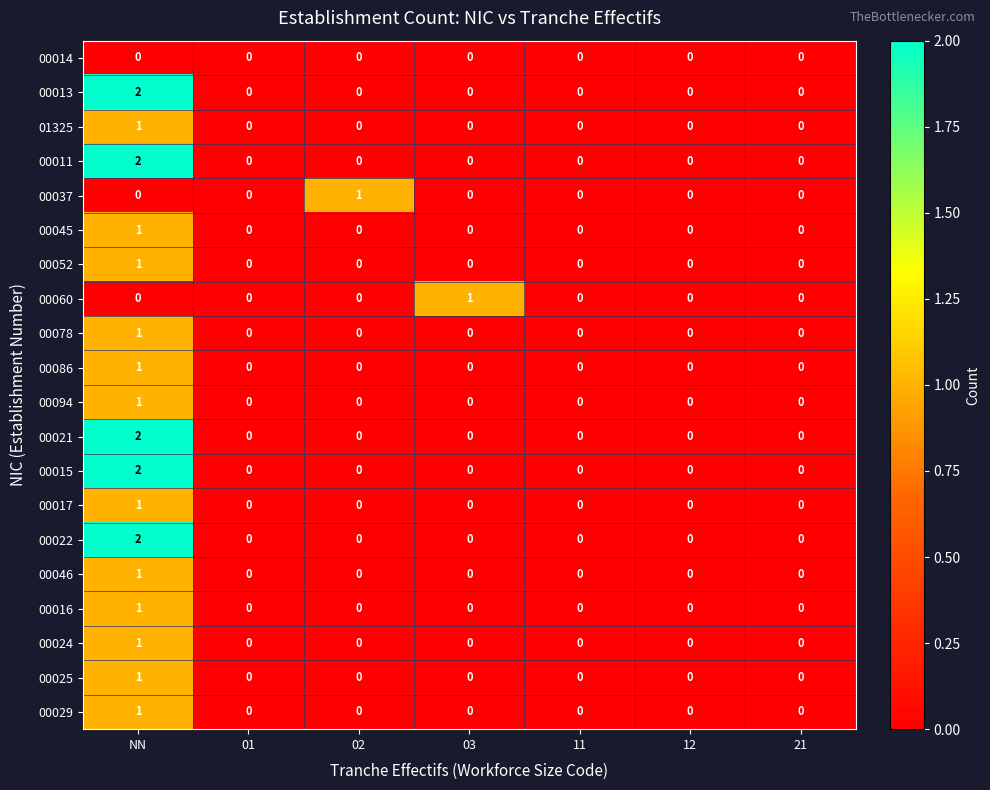

True or false: 00029 has a value of 0 at 03.

True